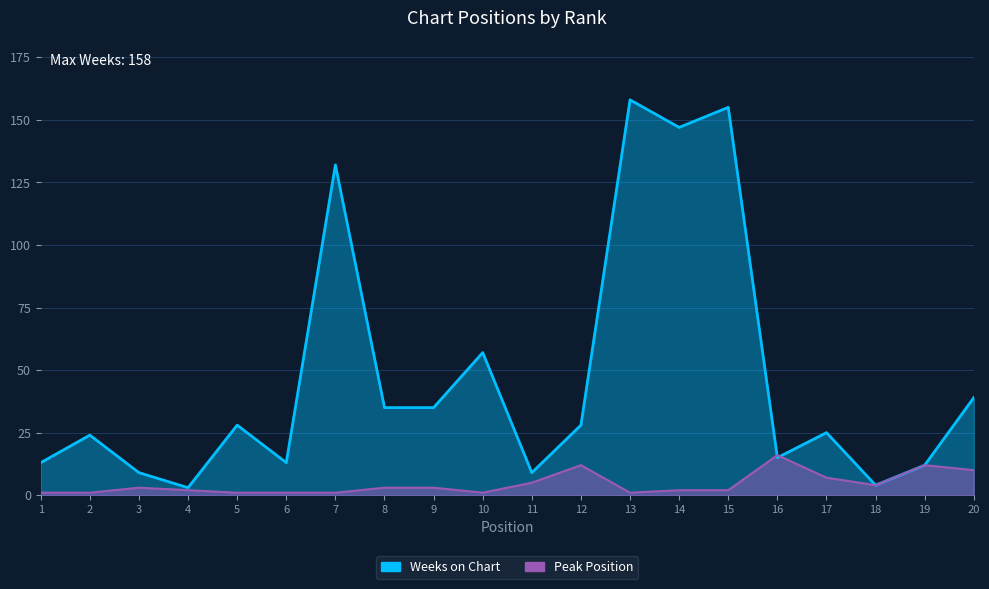

Where does the Weeks on Chart series first go above 28?

7